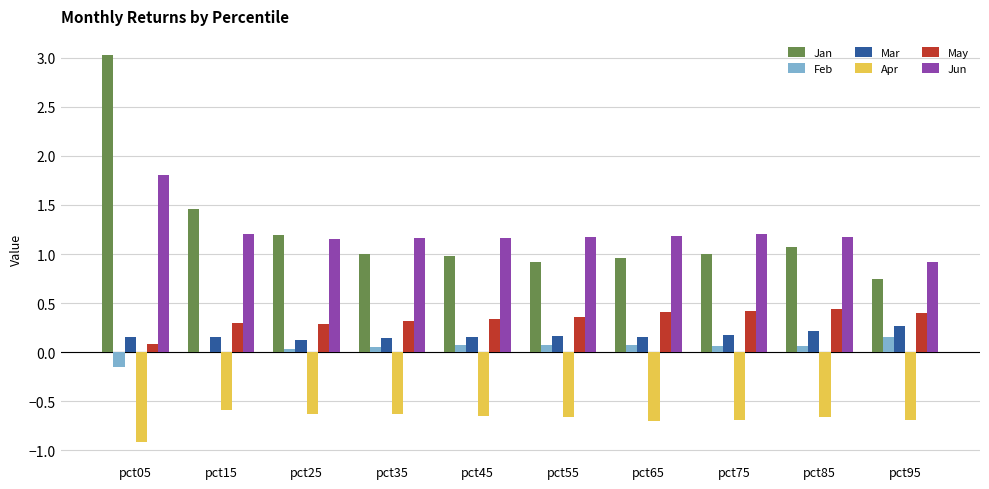

Are the bars grouped side by side (vs. stacked)?

Yes